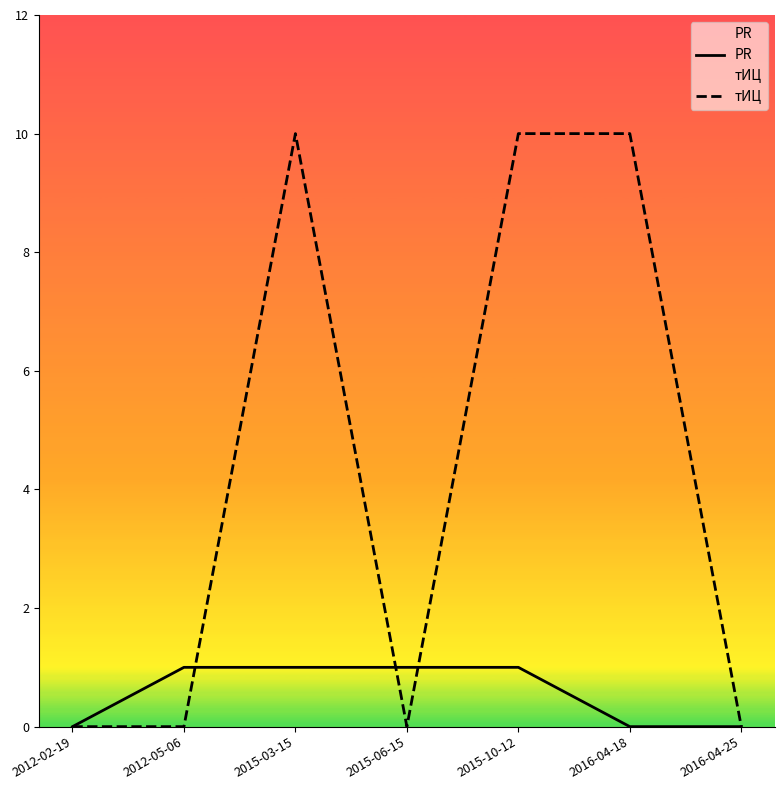

The PR series shows 1 at 2012-05-06. True or false?

False